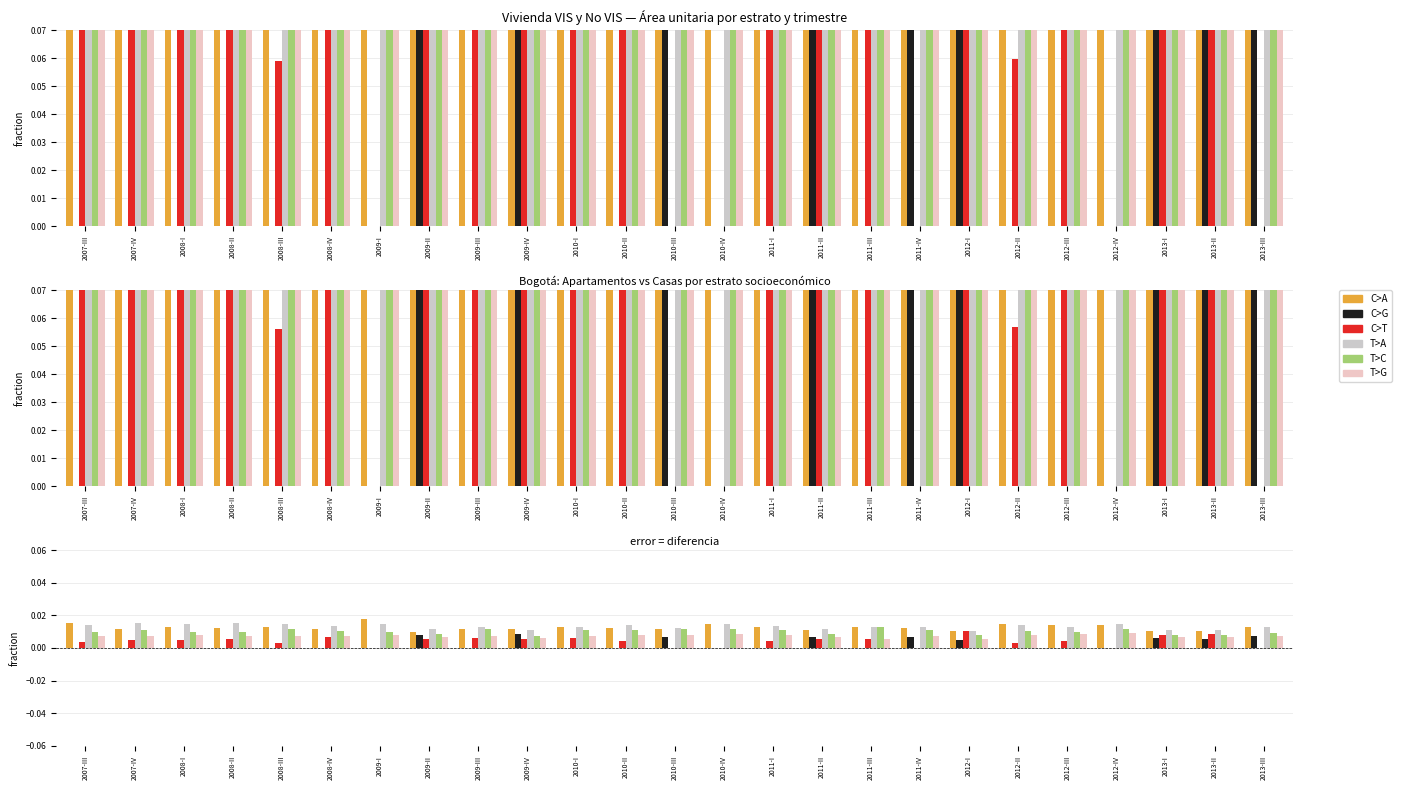

At how many categories does at least one series exceed 0?

25